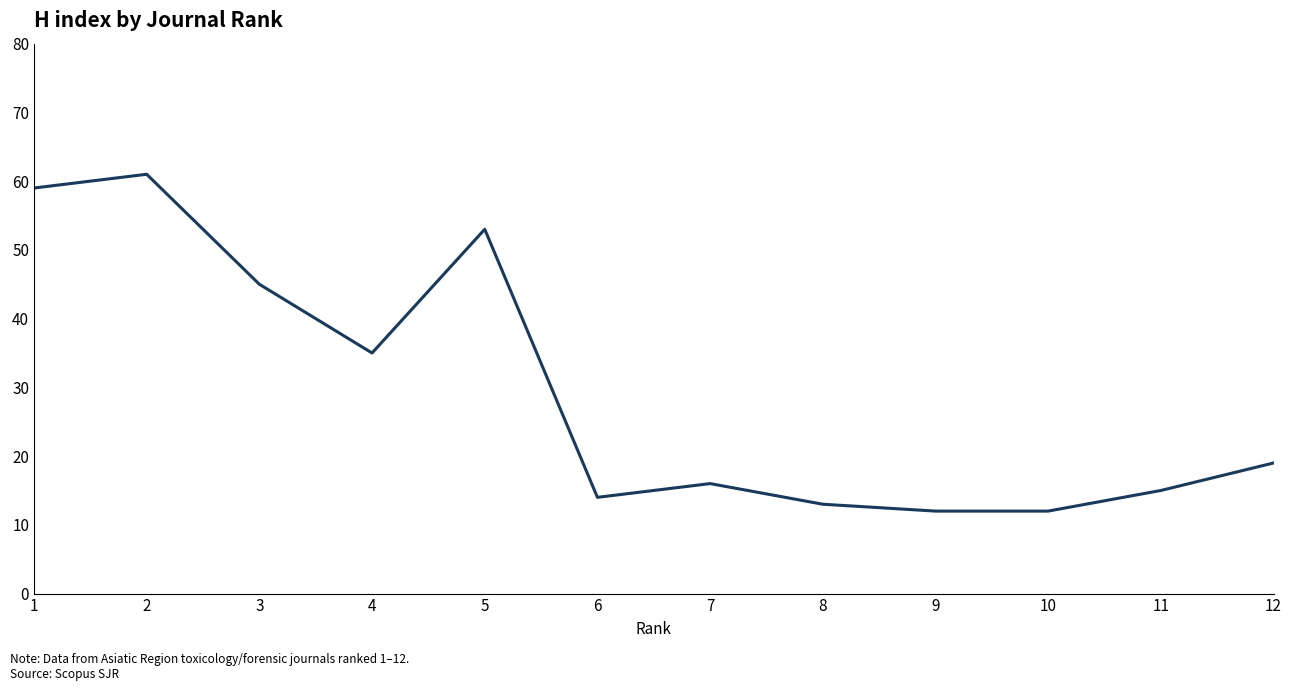

What is the difference between the values at 12 and 2?

42